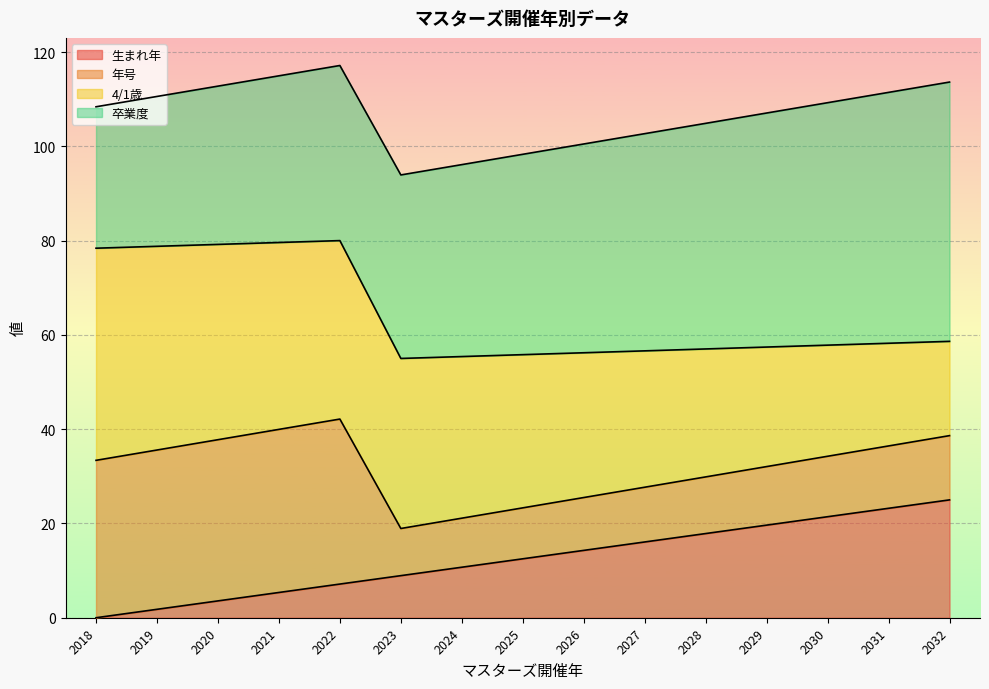

What is the difference between the highest and lowest values at 2021?

109.6